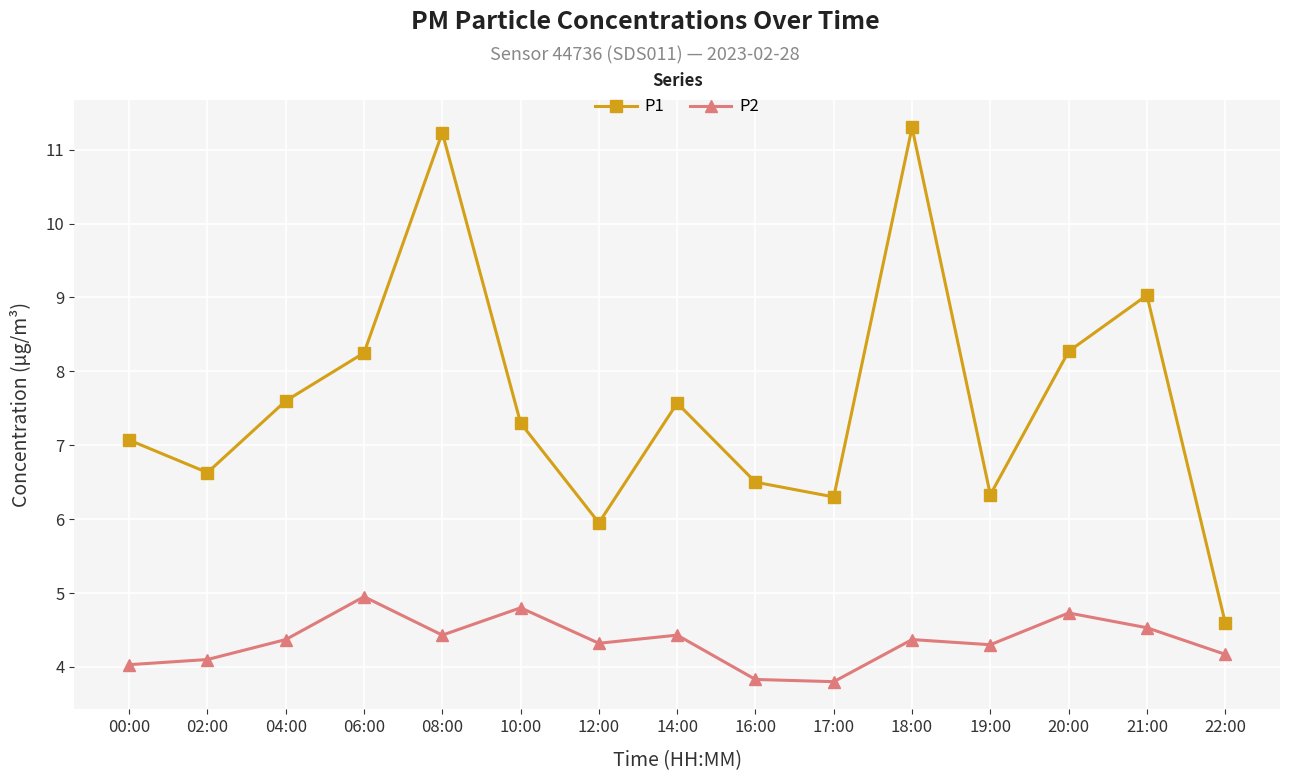

At which label is P1 closest to 7?

00:00